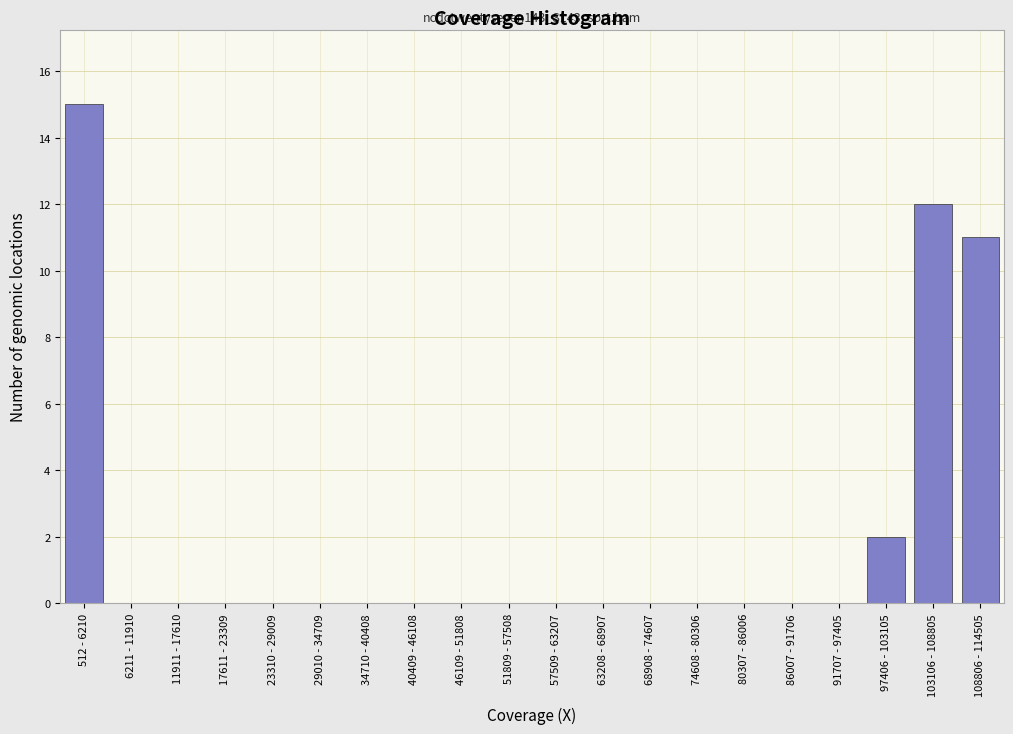

Reading left to right, what are all the values shown in this chart?

512 - 6210=15	6211 - 11910=0	11911 - 17610=0	17611 - 23309=0	23310 - 29009=0	29010 - 34709=0	34710 - 40408=0	40409 - 46108=0	46109 - 51808=0	51809 - 57508=0	57509 - 63207=0	63208 - 68907=0	68908 - 74607=0	74608 - 80306=0	80307 - 86006=0	86007 - 91706=0	91707 - 97405=0	97406 - 103105=2	103106 - 108805=12	108806 - 114505=11